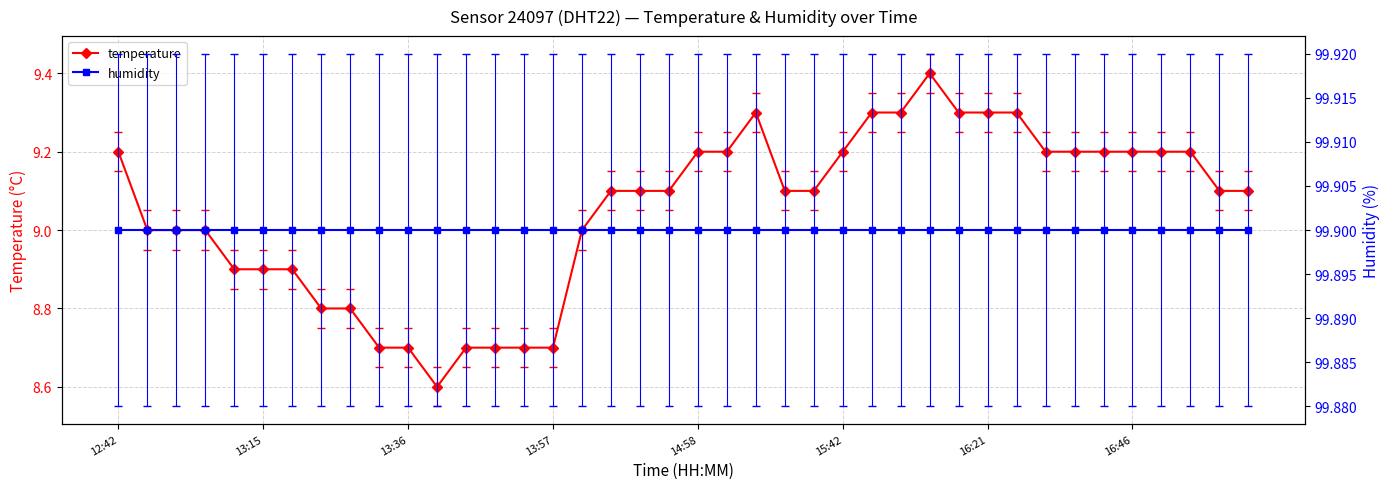

True or false: temperature has a value of 9.2 at 16:46.

True